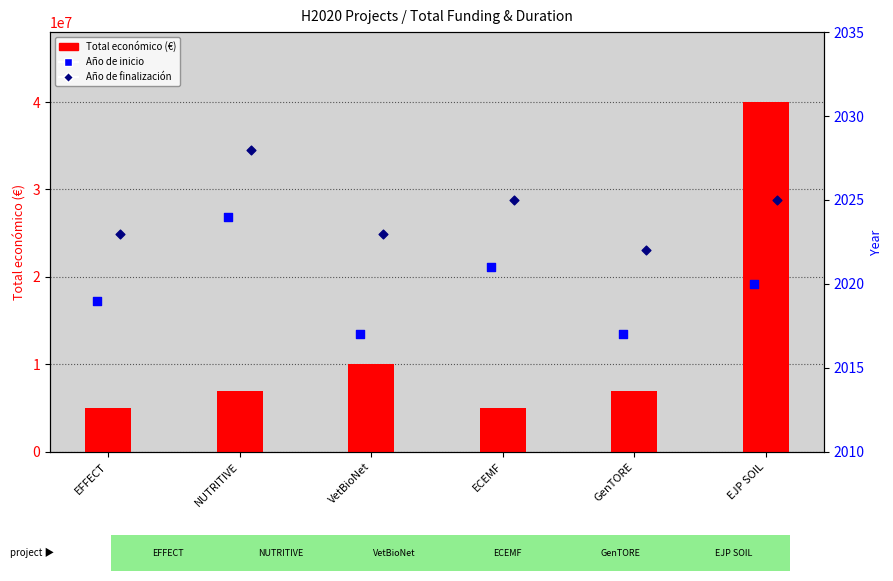

Which series contains the highest Y value?

Total económico (€)